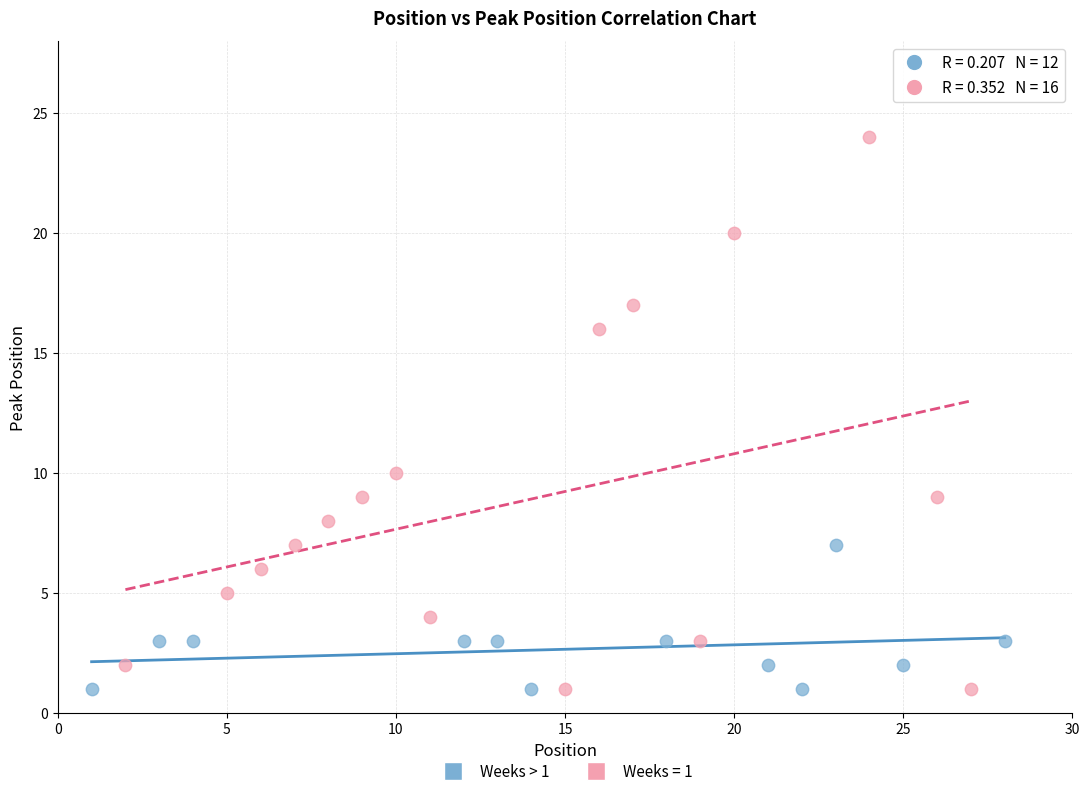

Which series contains the highest Y value?

Weeks = 1